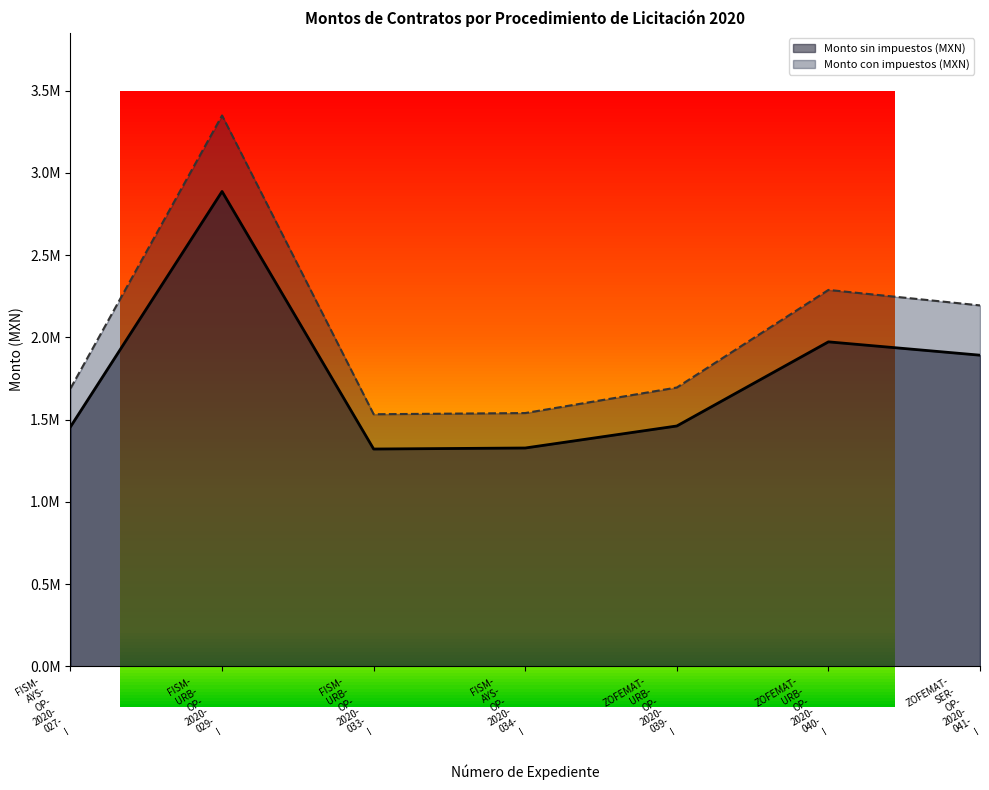

In Monto con impuestos (MXN), how many points are lower than both neighbors (excluding endpoints)?

1